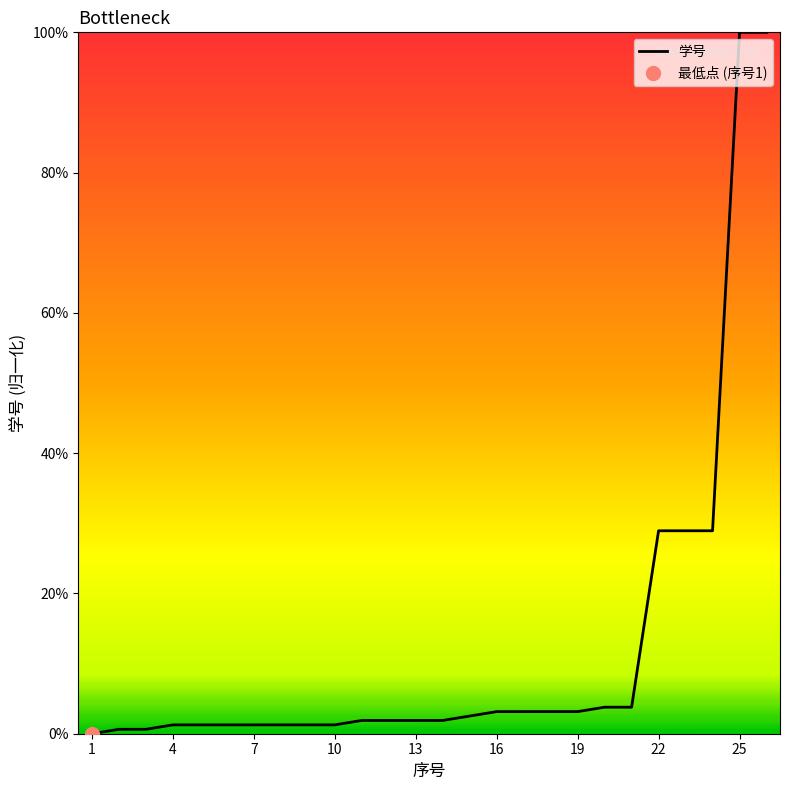

Rank the categories by value from lowest to highest.

1, 2, 3, 4, 5, 6, 7, 8, 9, 10, 11, 12, 13, 14, 15, 16, 17, 18, 19, 20, 21, 22, 23, 24, 25, 26